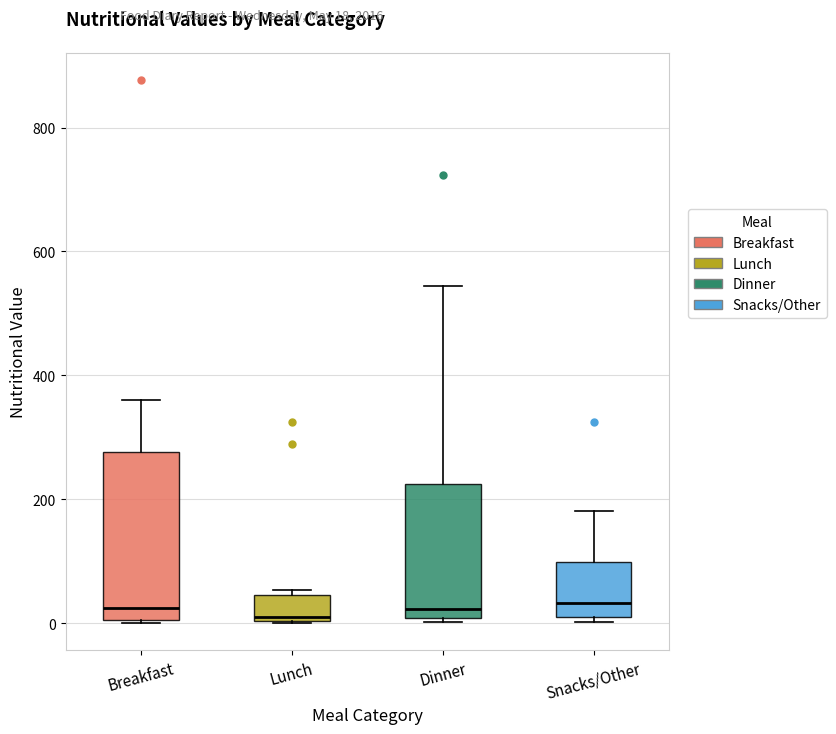

Where is the upper edge of the box for Breakfast on the y-axis? The values are not printed on the chart, so give them approximately, as read against the axis.

280